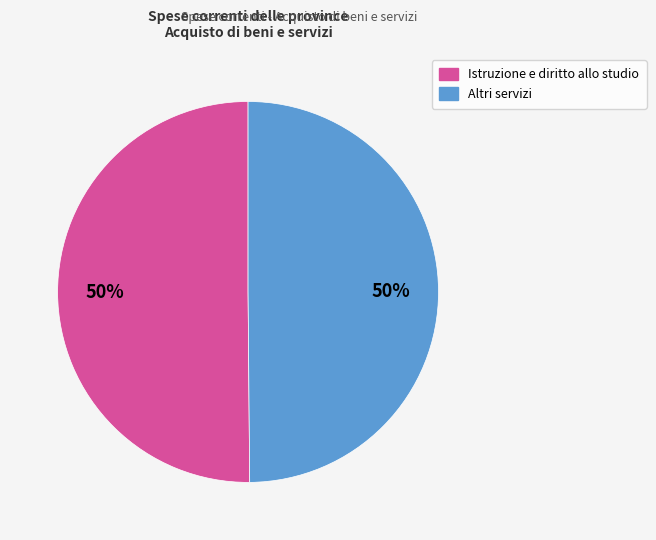

To the nearest percent, what is the average slice percentage?

50%